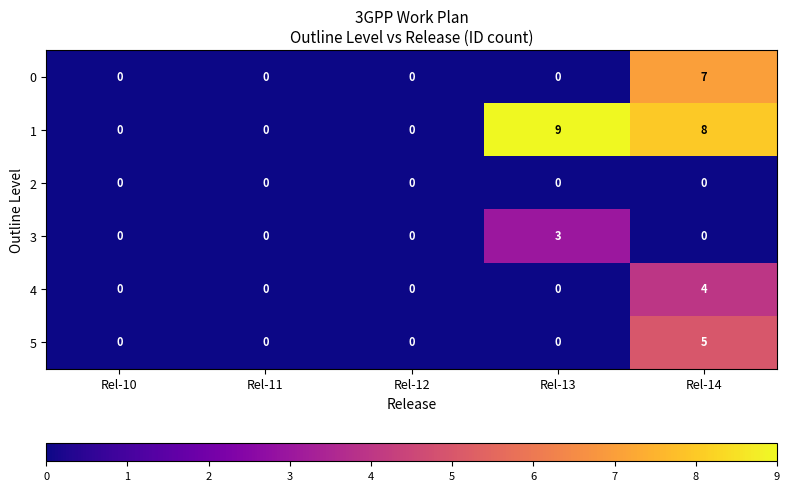

Reading left to right, list all the values displayed in this chart.

0: Rel-10=0	Rel-11=0	Rel-12=0	Rel-13=0	Rel-14=7
1: Rel-10=0	Rel-11=0	Rel-12=0	Rel-13=9	Rel-14=8
2: Rel-10=0	Rel-11=0	Rel-12=0	Rel-13=0	Rel-14=0
3: Rel-10=0	Rel-11=0	Rel-12=0	Rel-13=3	Rel-14=0
4: Rel-10=0	Rel-11=0	Rel-12=0	Rel-13=0	Rel-14=4
5: Rel-10=0	Rel-11=0	Rel-12=0	Rel-13=0	Rel-14=5